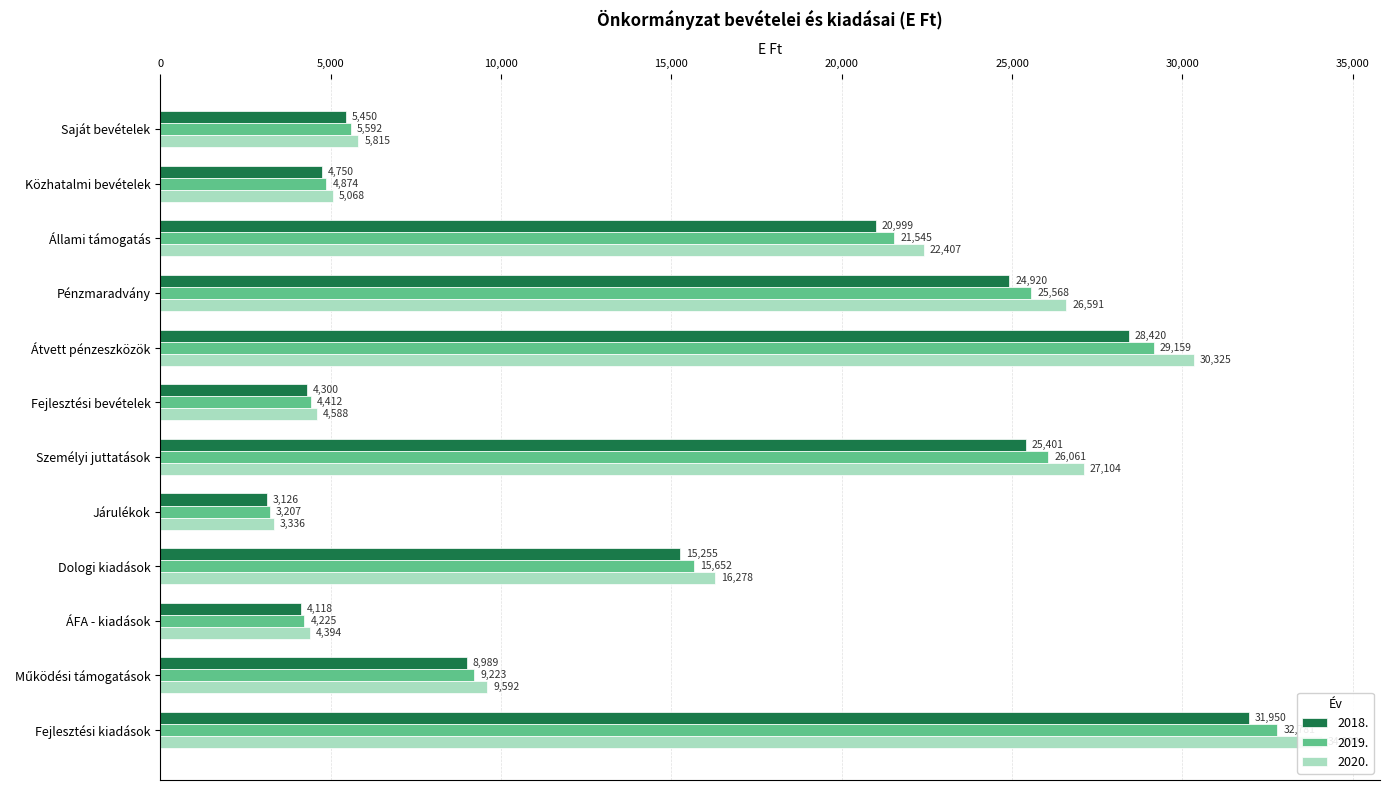

Reading left to right, what are all the values shown in this chart?

2018.: Saját bevételek=5591.7	Közhatalmi bevételek=4873.5	Állami támogatás=21545.0	Pénzmaradvány=25567.9	Átvett pénzeszközök=29158.9	Fejlesztési bevételek=4411.8	Személyi juttatások=26061.4	Járulékok=3207.3	Dologi kiadások=15651.6	ÁFA - kiadások=4225.1	Működési támogatások=9222.7	Fejlesztési kiadások=32780.7
2019.: Saját bevételek=5450.0	Közhatalmi bevételek=4750.0	Állami támogatás=20999.0	Pénzmaradvány=24920.0	Átvett pénzeszközök=28420.0	Fejlesztési bevételek=4300.0	Személyi juttatások=25401.0	Járulékok=3126.0	Dologi kiadások=15255.0	ÁFA - kiadások=4118.0	Működési támogatások=8989.0	Fejlesztési kiadások=31950.0
2020.: Saját bevételek=5815.4	Közhatalmi bevételek=5068.4	Állami támogatás=22406.8	Pénzmaradvány=26590.6	Átvett pénzeszközök=30325.3	Fejlesztési bevételek=4588.3	Személyi juttatások=27103.9	Járulékok=3335.6	Dologi kiadások=16277.7	ÁFA - kiadások=4394.1	Működési támogatások=9591.6	Fejlesztési kiadások=34091.9